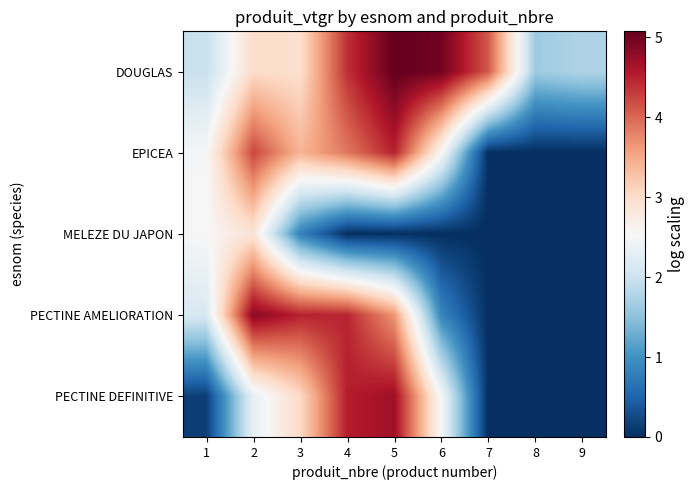

Between 3 and 4, which is larger?

4